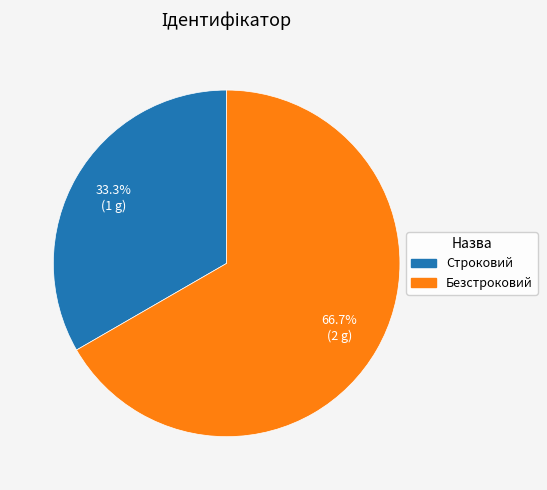

Is it true that Строковий is 33% of the pie?

True